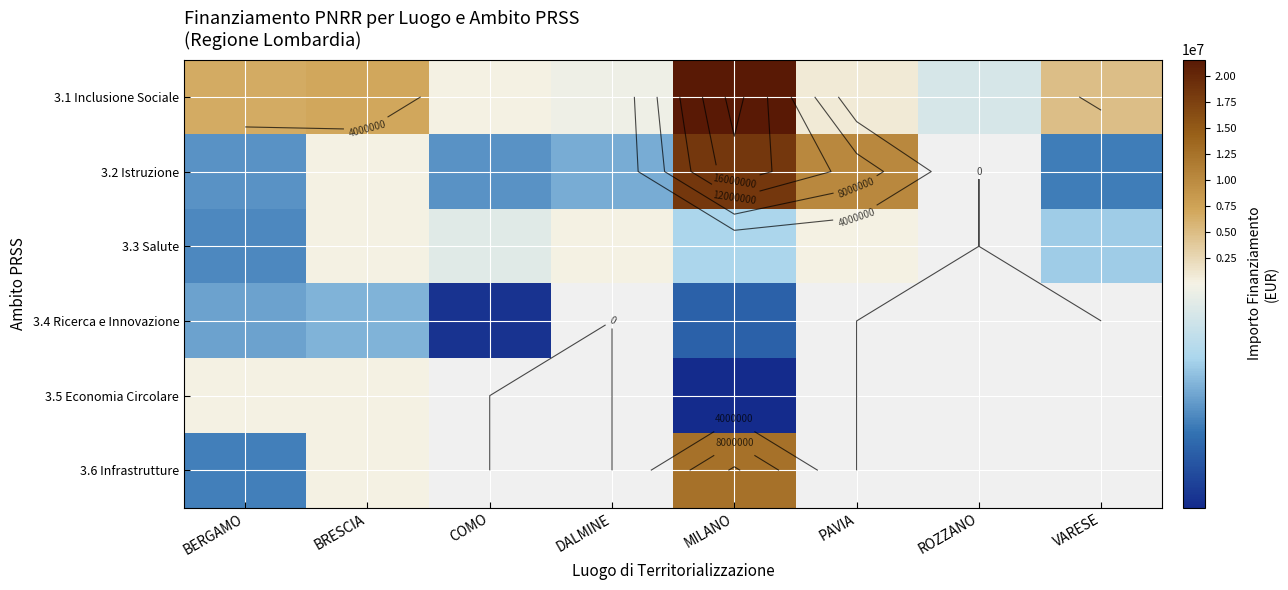

At which category is the sum across all series the highest?

MILANO